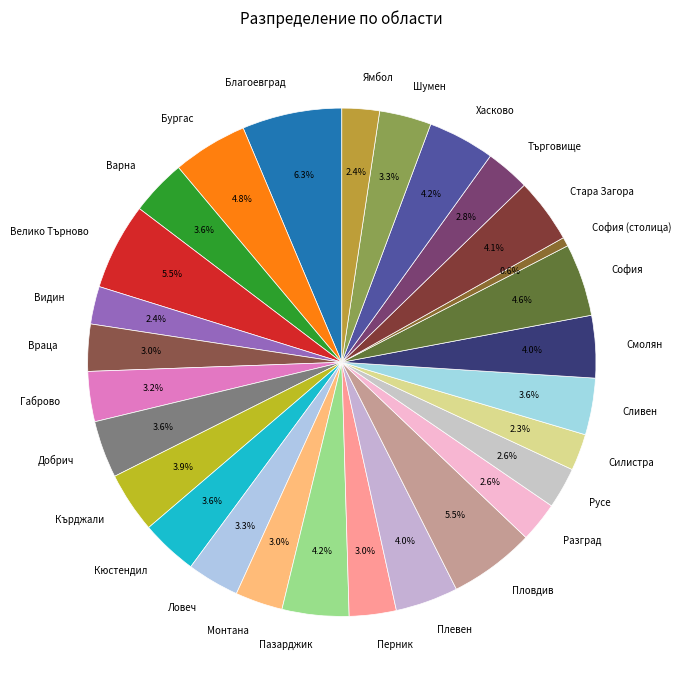

What is the smallest slice in the pie chart?

София (столица)